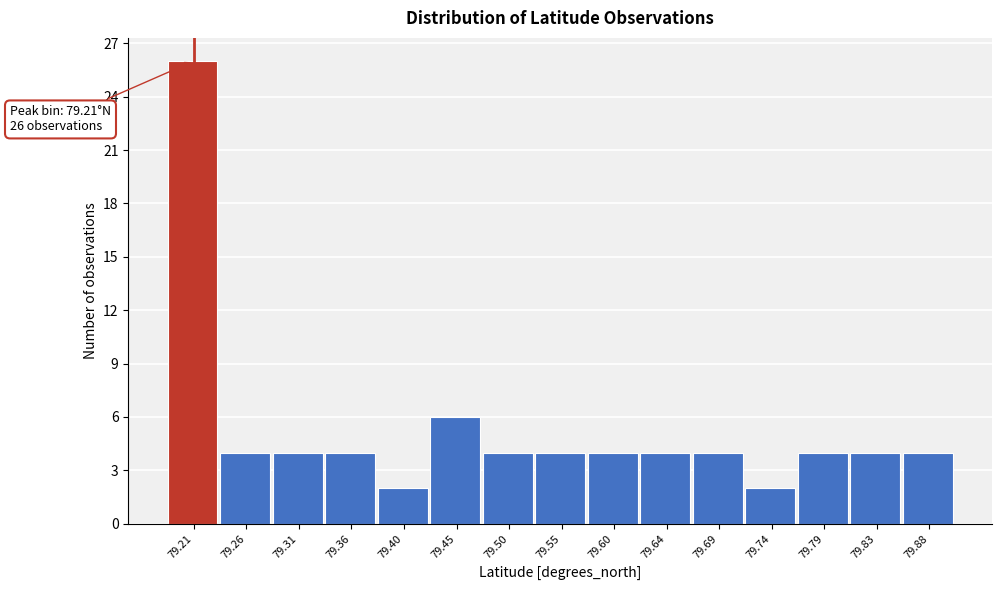

Reading right to left, extract all data points from this chart.

4	4	4	2	4	4	4	4	4	6	2	4	4	4	26